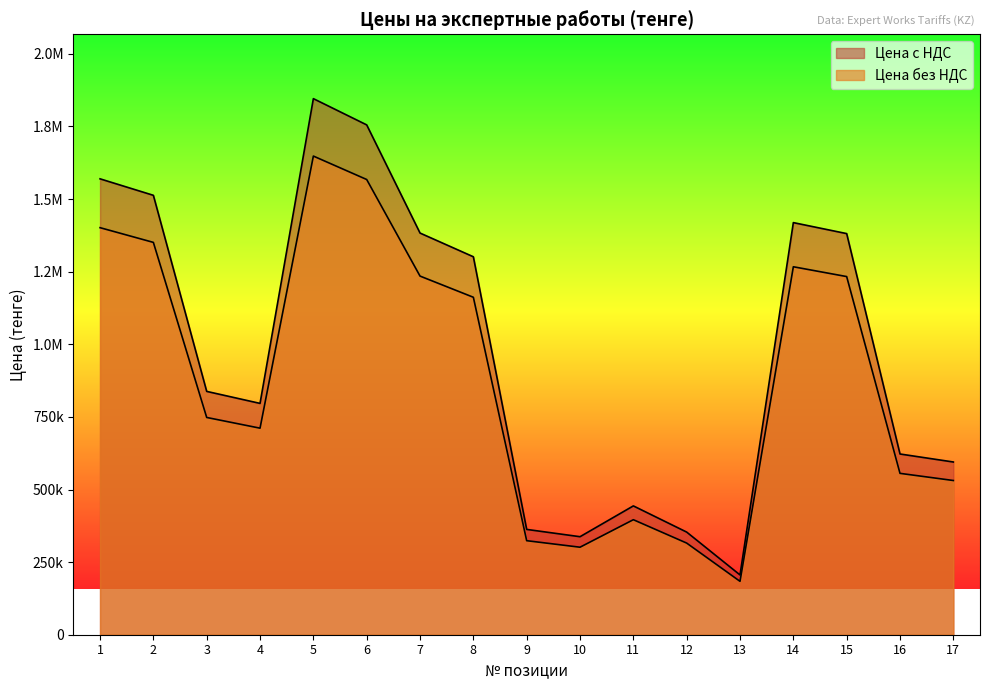

Which category has the highest value in the Цена с НДС series?

5